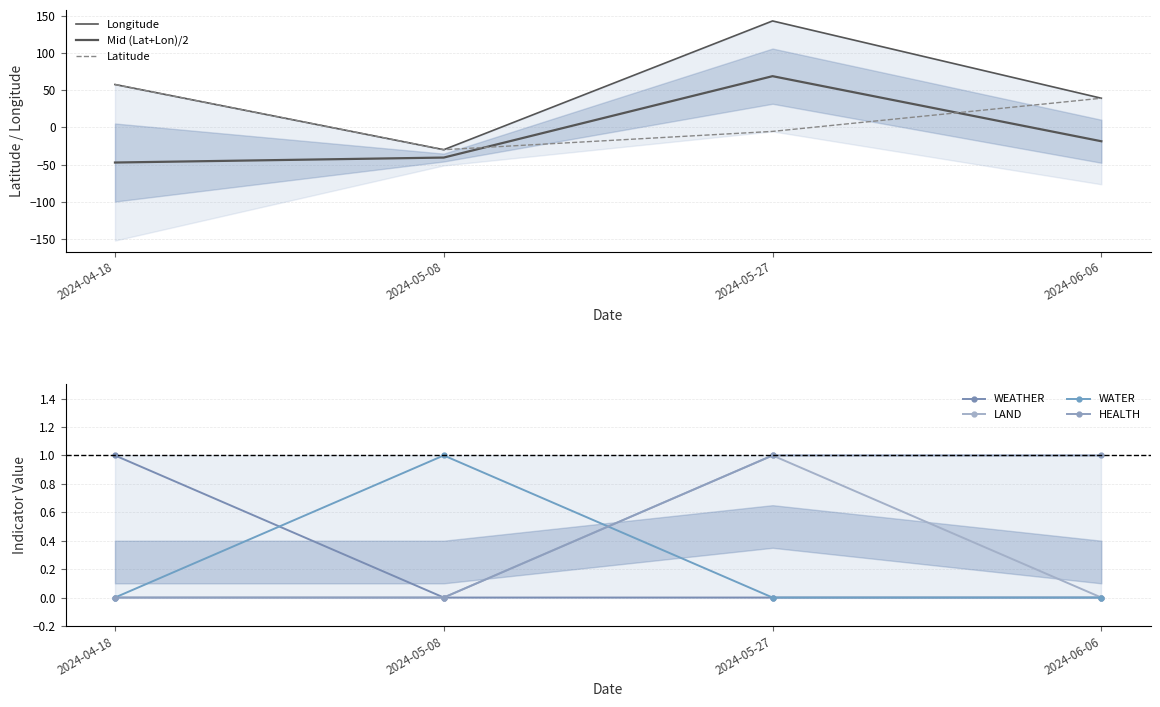

Where do WEATHER and Latitude first cross each other?

2024-04-18 and 2024-05-08